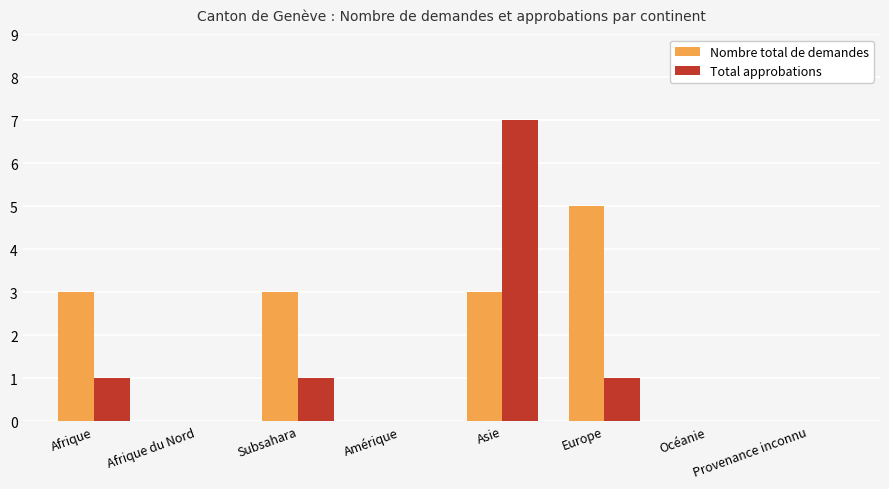

Which series has the largest total across all categories?

Nombre total de demandes